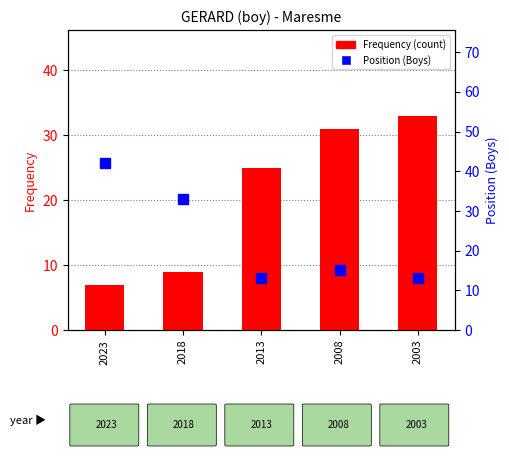

At which category does the chart reach its minimum across all series?

2023